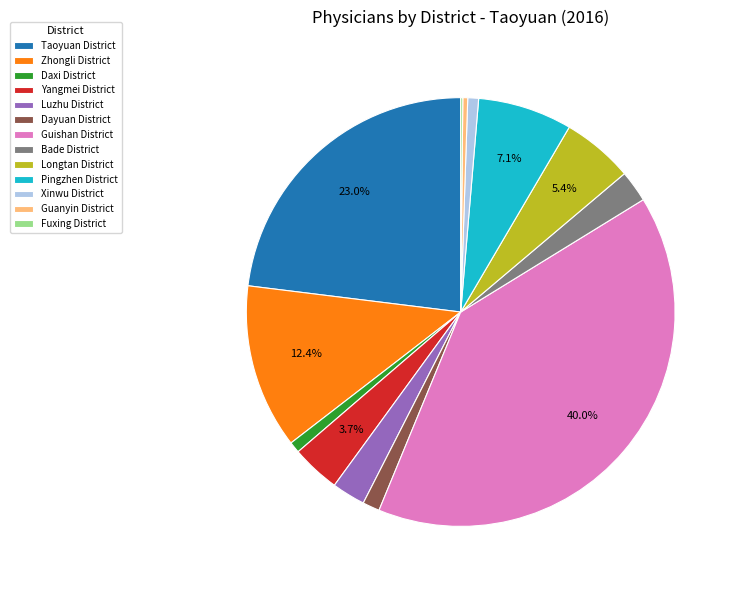

Is it true that Zhongli District is 1% of the pie?

False